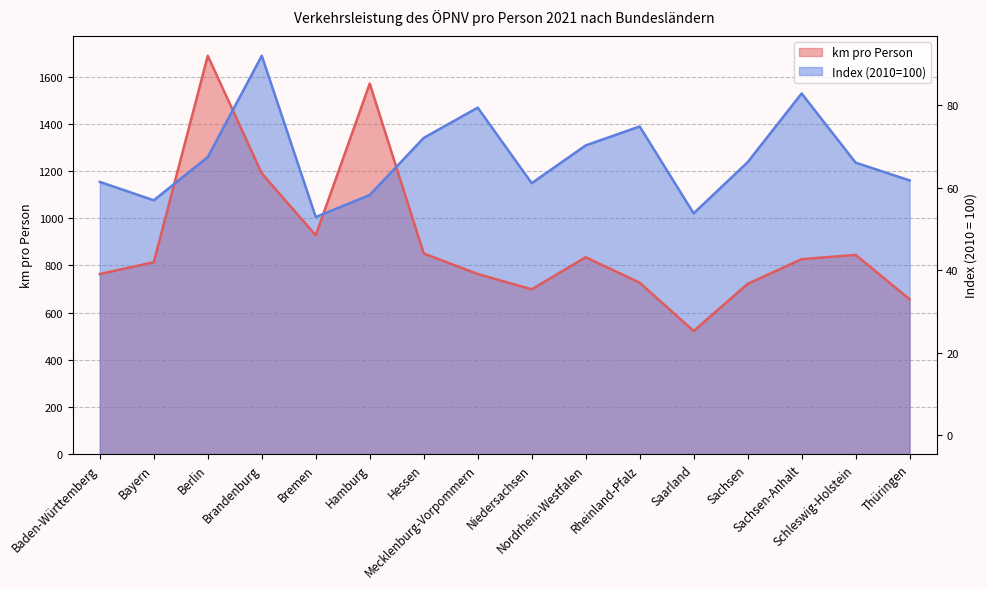

Which has a higher value, Sachsen or Schleswig-Holstein?

Schleswig-Holstein